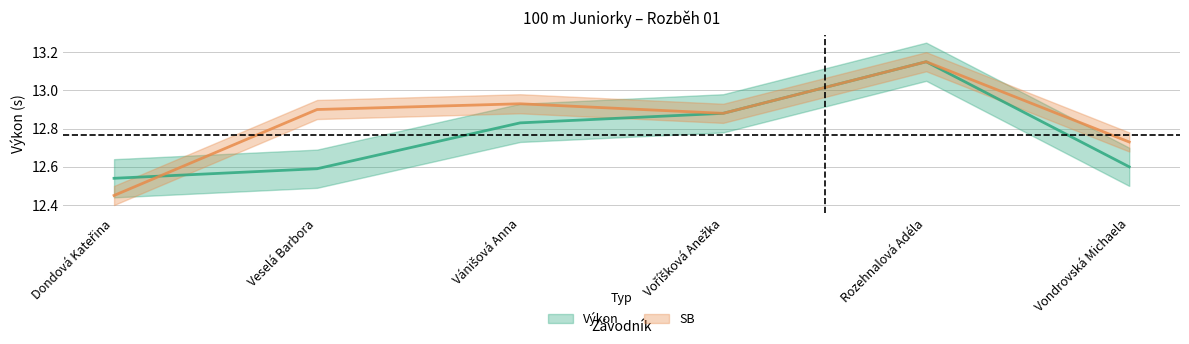

True or false: SB has a value of 8.7 at Rozehnalová Adéla.

False